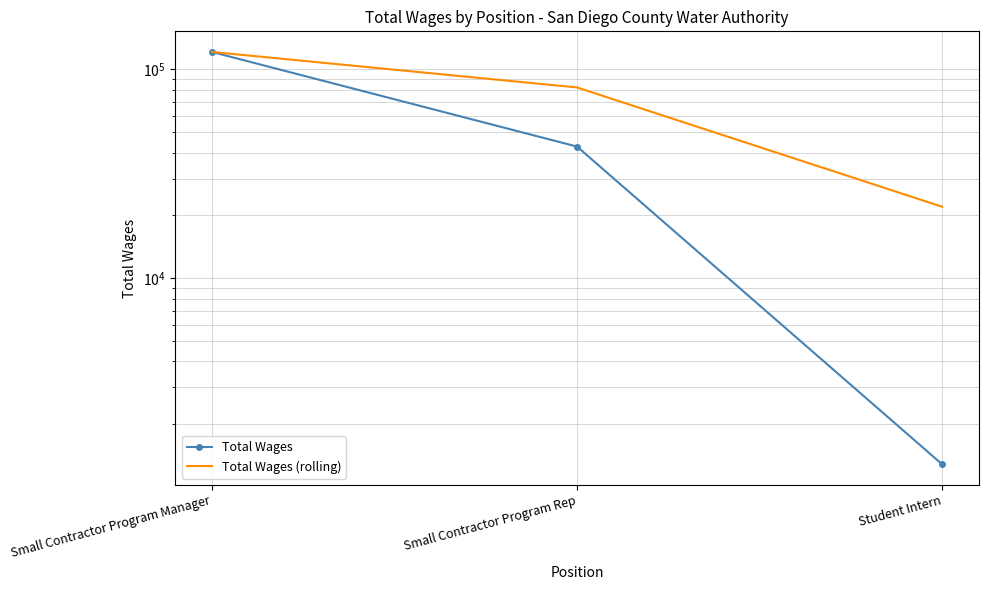

What is the label of the 1st point from the left?

Small Contractor Program Manager